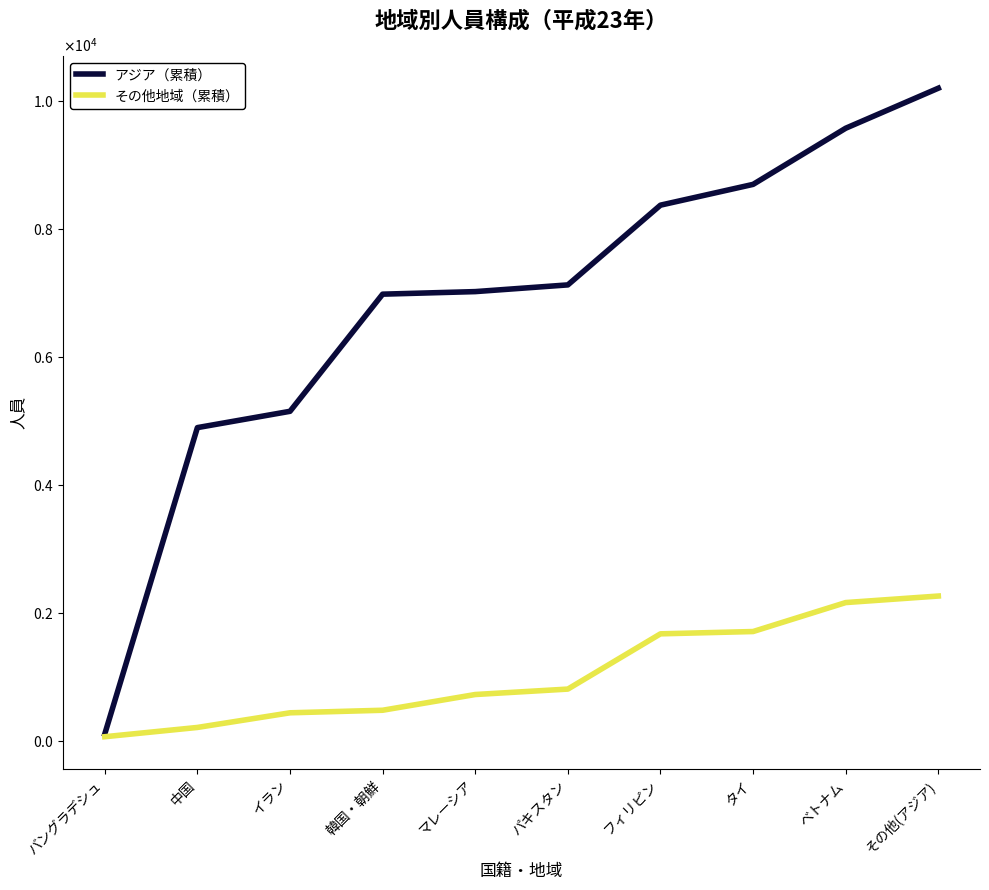

Which has a higher value, ベトナム or パキスタン?

ベトナム